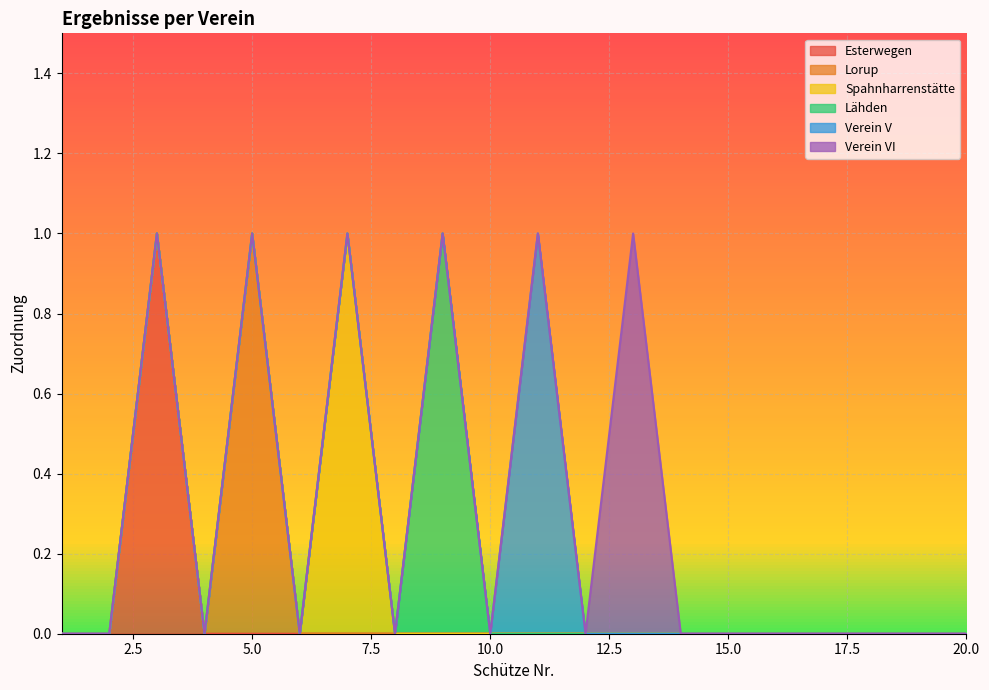

True or false: Lähden and Verein VI intersect in this chart.

False